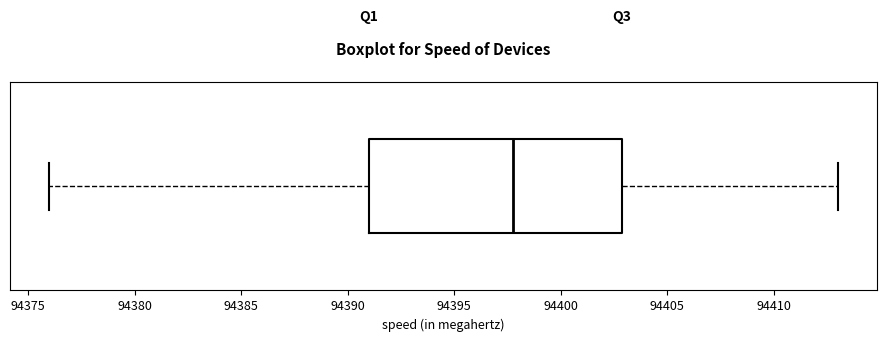

Read this box plot against the x-axis: the position of the median line, the range covered by the box, and the ends of both whiskers. The values are not printed on the chart, so give them approximately, as read against the axis.

median 94398, box 94391 to 94403, whiskers 94376 to 94413